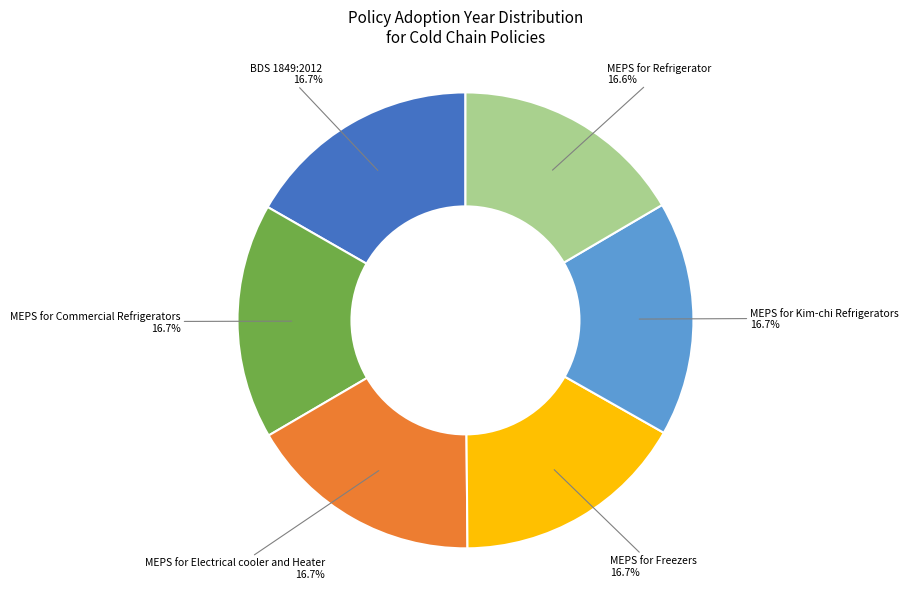

Does any single category account for the majority?

No